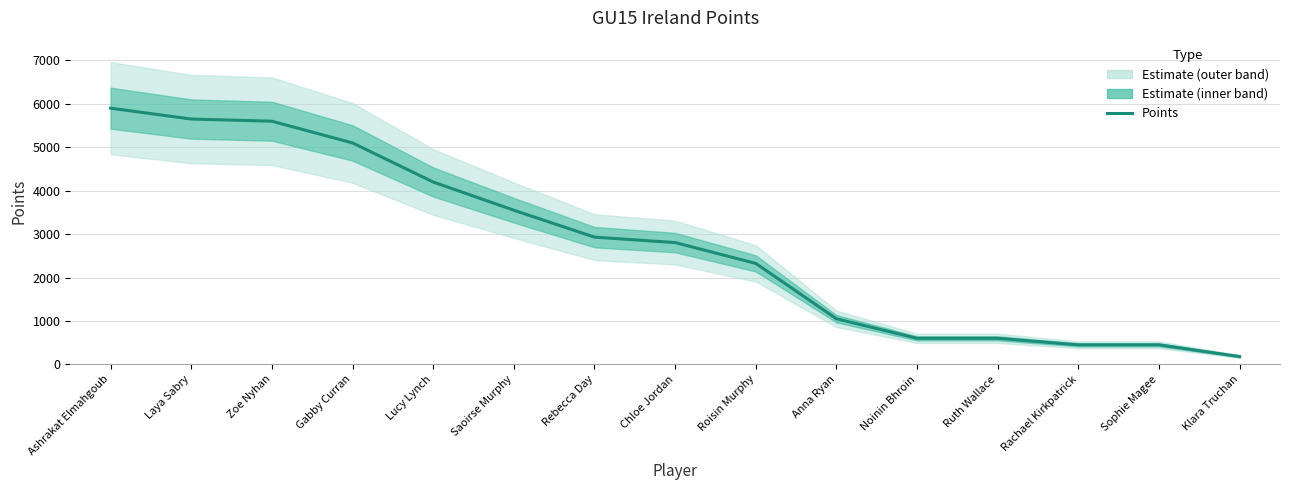

Which category has the highest value across all series?

Ashrakat Elmahgoub